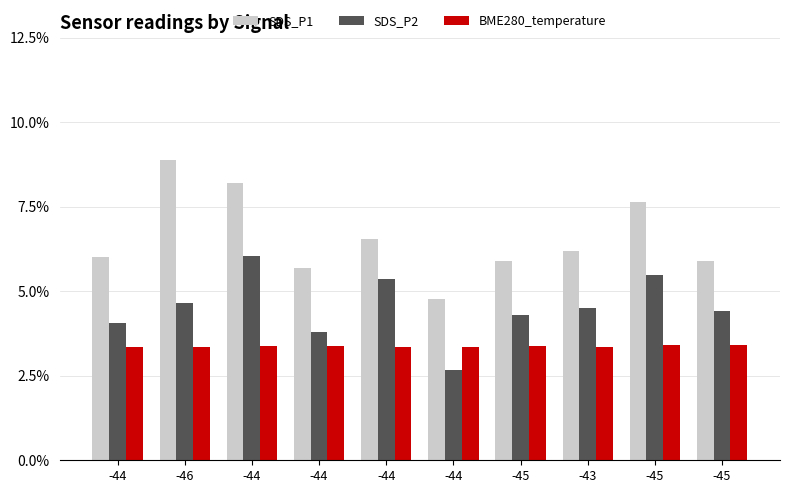

Are the bars grouped side by side (vs. stacked)?

Yes